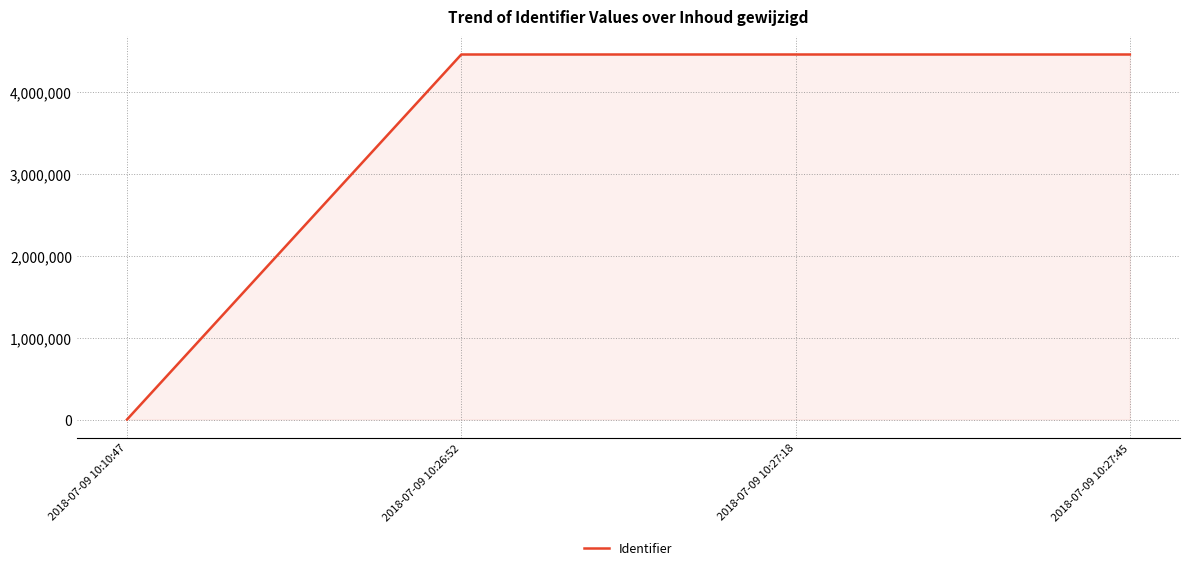

The value at 2018-07-09 10:27:45 is 1569783. True or false?

False